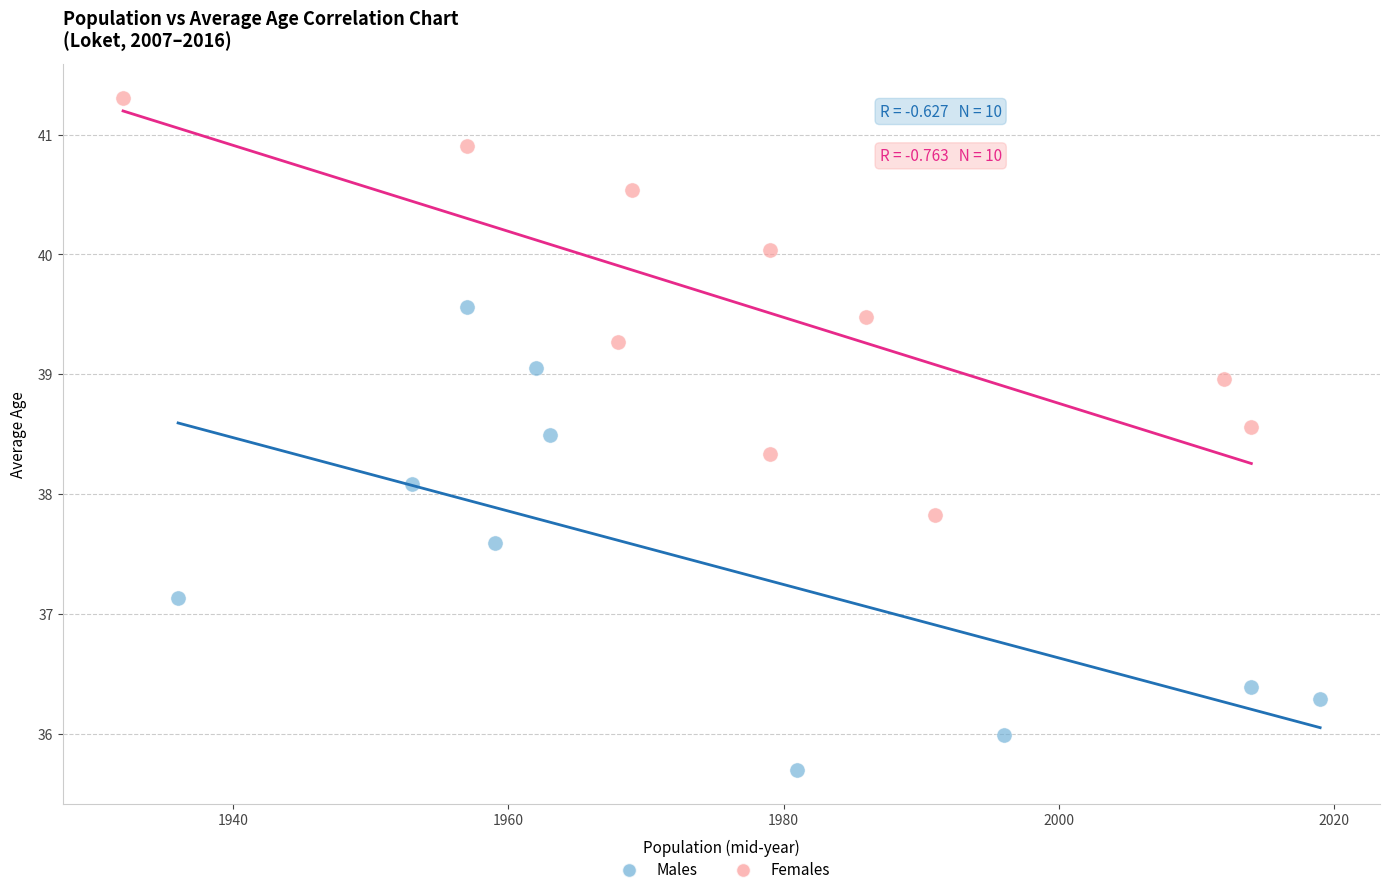

Which series reaches the minimum Y coordinate?

Males